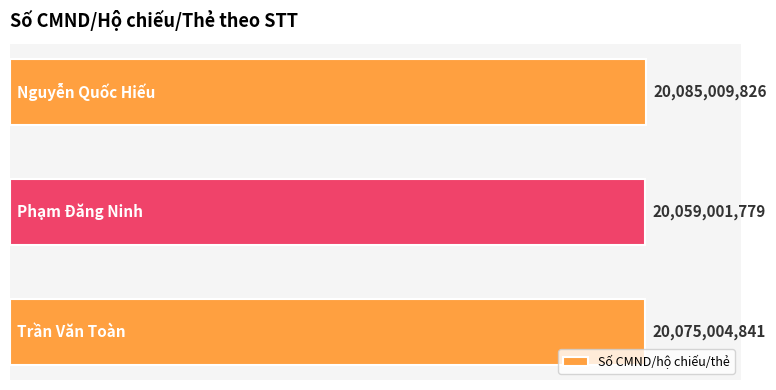

What is the maximum value shown in the chart?

20085009826